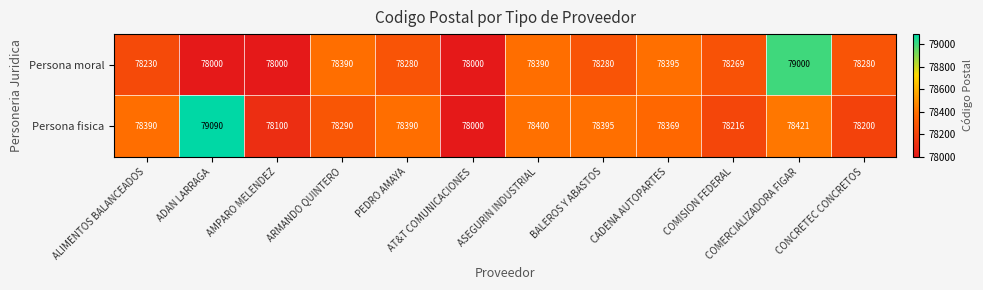

Where does the Persona moral series first go above 78280?

ARMANDO QUINTERO